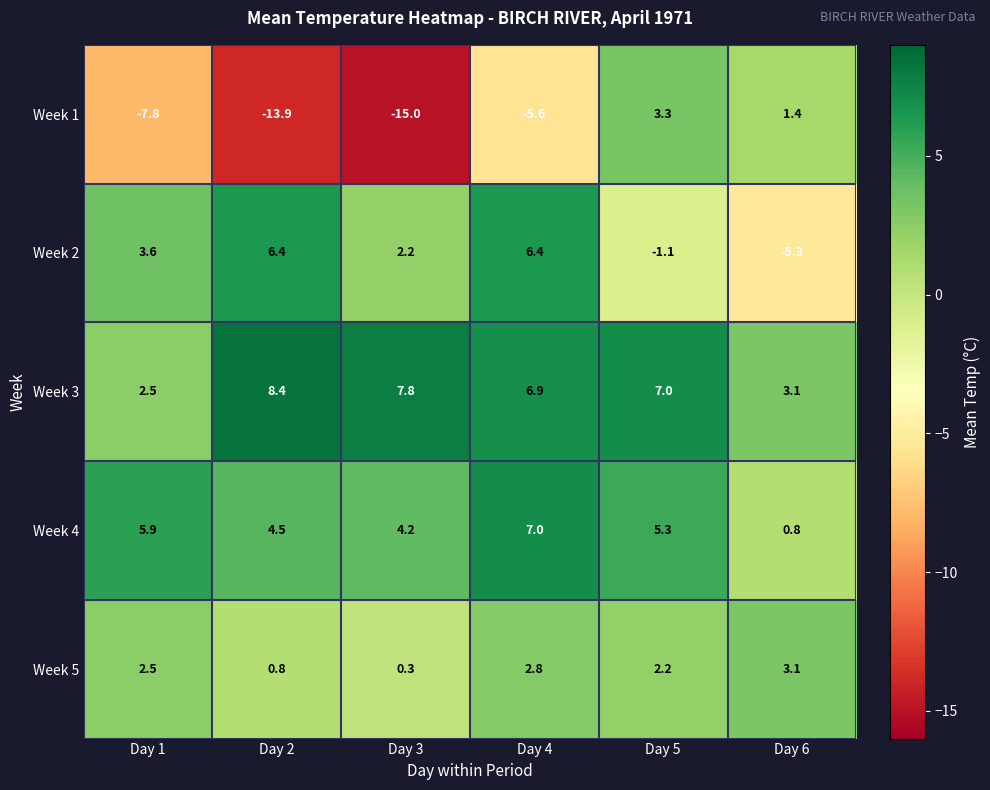

The value of Week 3 at Day 1 is 4.5. True or false?

False